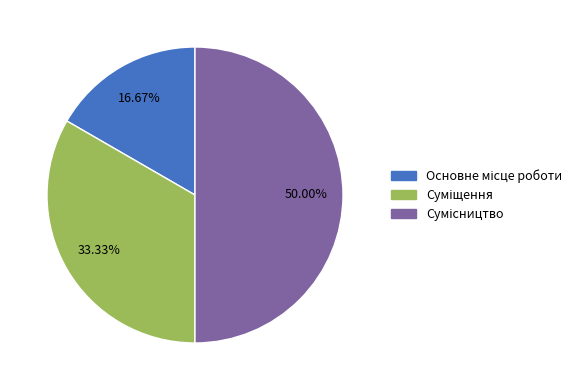

How many segments does this pie chart have?

3